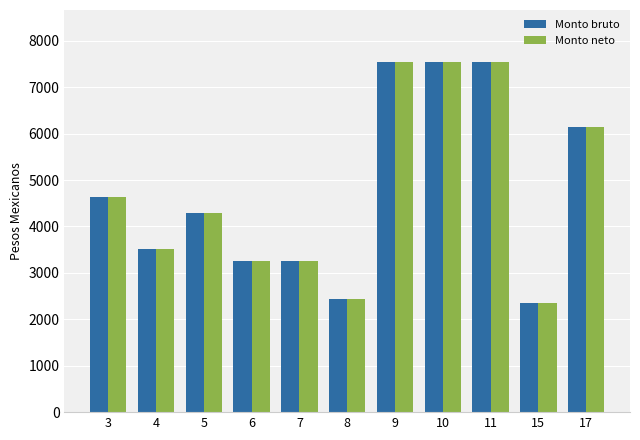

What is the approximate value of Monto neto at 6?

3260.3